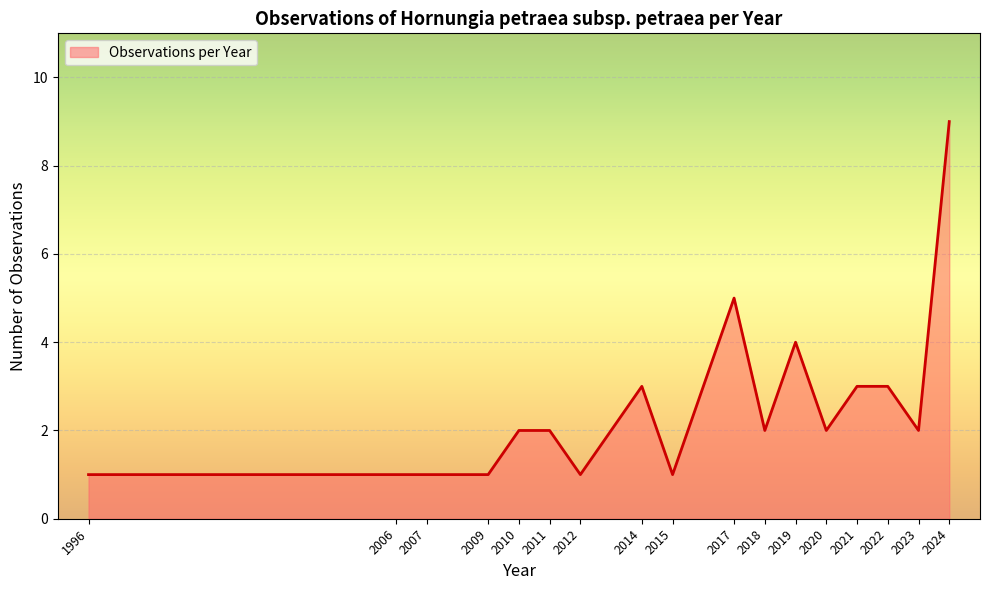

Which has a higher value, 2010 or 2021?

2021